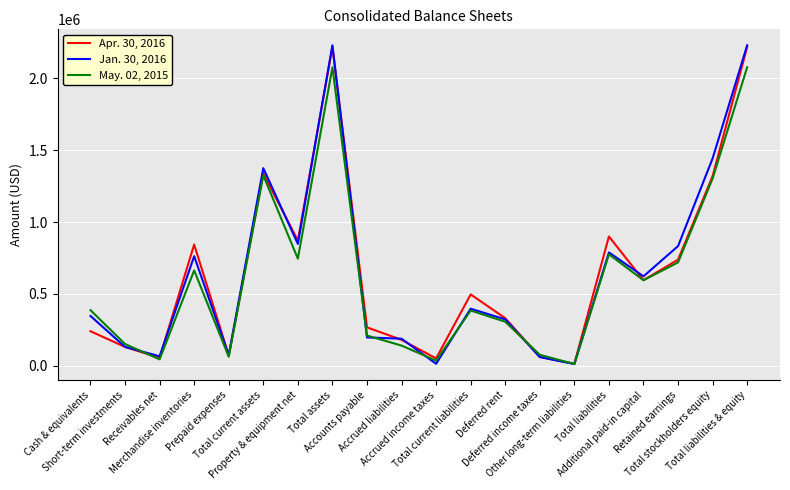

List the series in order of their peak value, highest first.

Jan. 30, 2016, Apr. 30, 2016, May. 02, 2015